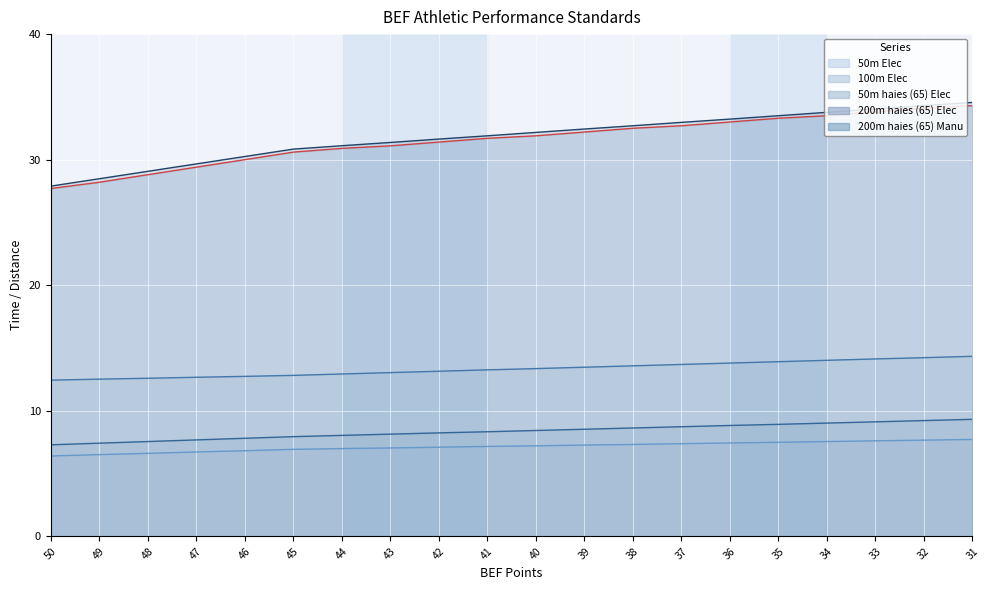

What is the total value across all series at 45?

89.1